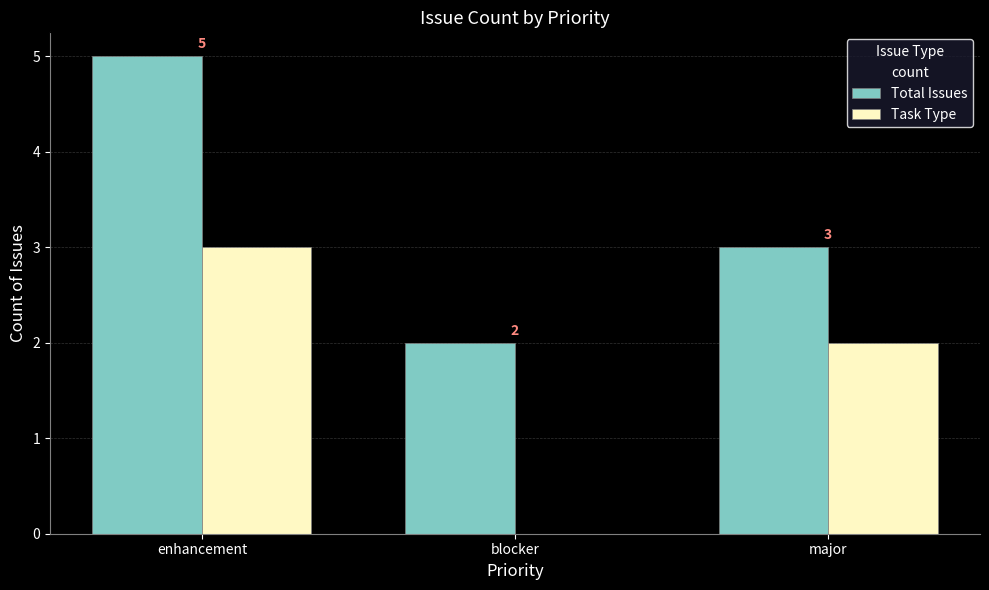

Are the bars horizontal?

No